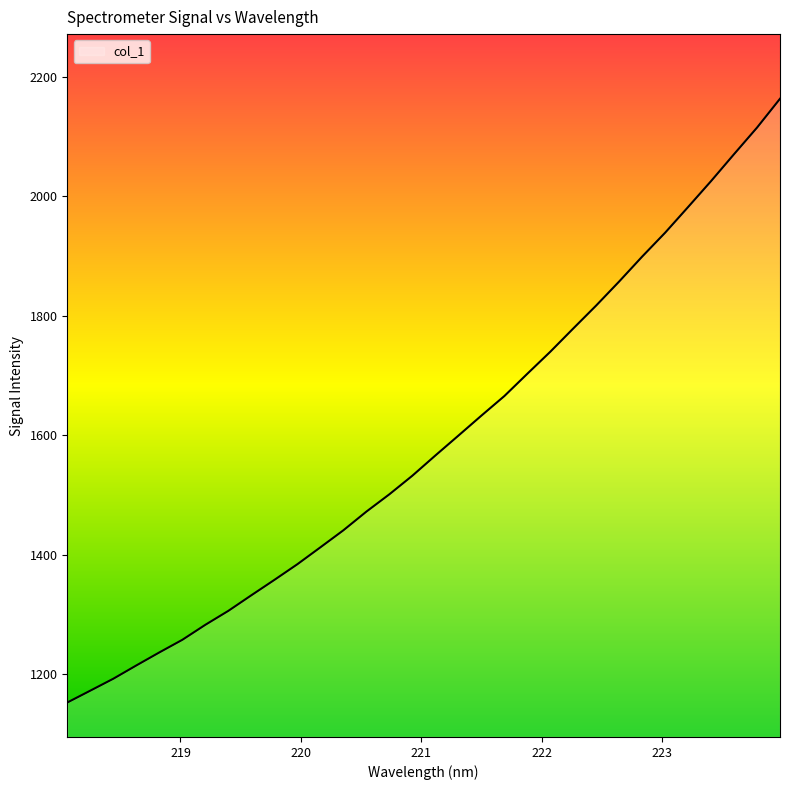

What is the maximum value shown in the chart?

2162.9